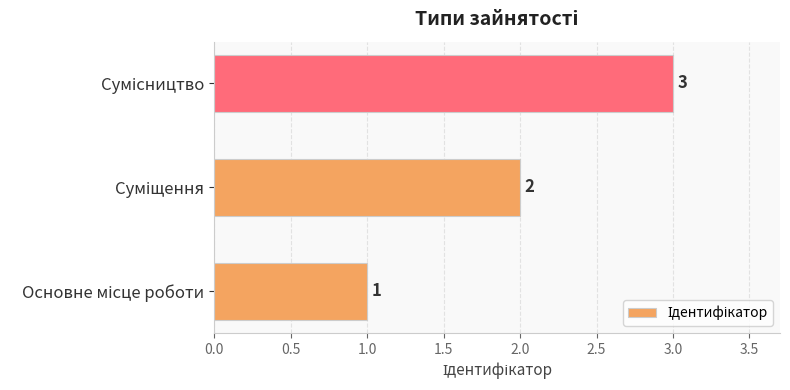

What is the maximum value shown in the chart?

3